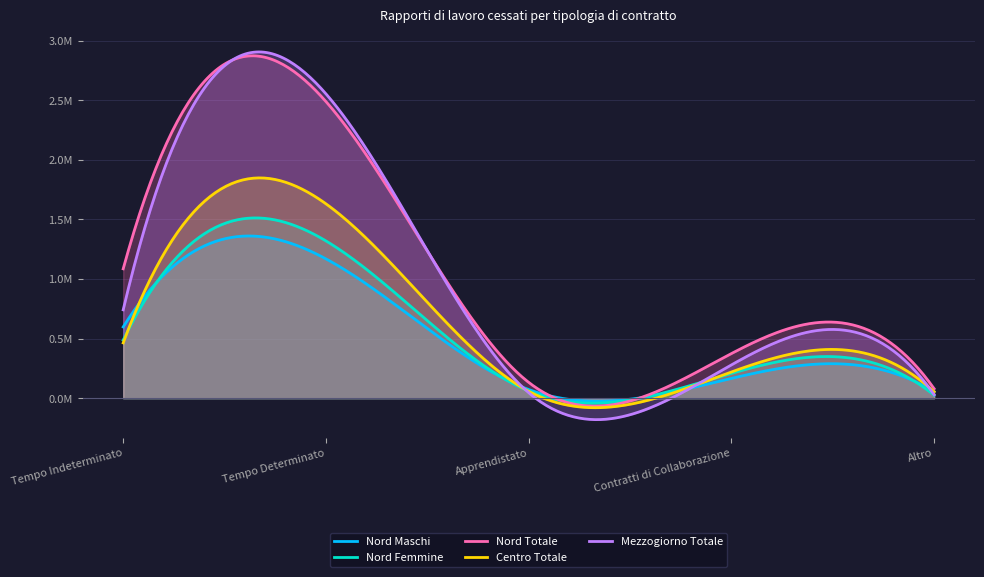

The value of Nord Totale at Apprendistato is 177204. True or false?

False